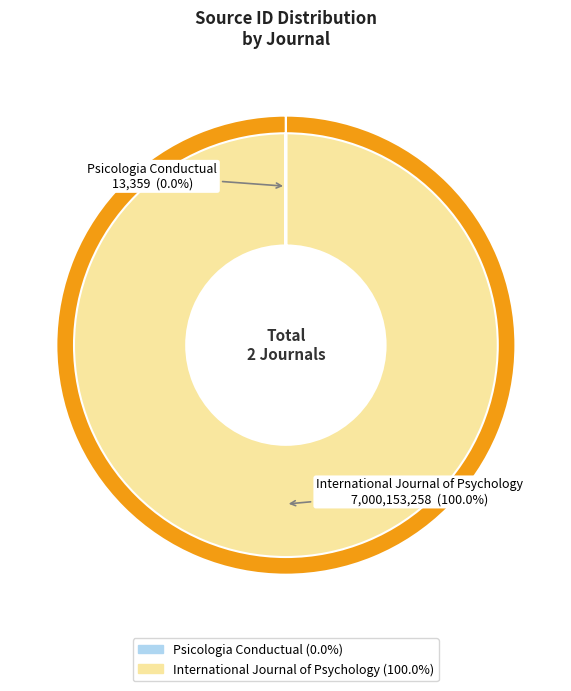

To the nearest percent, what portion does International Journal of Psychology represent?

100%